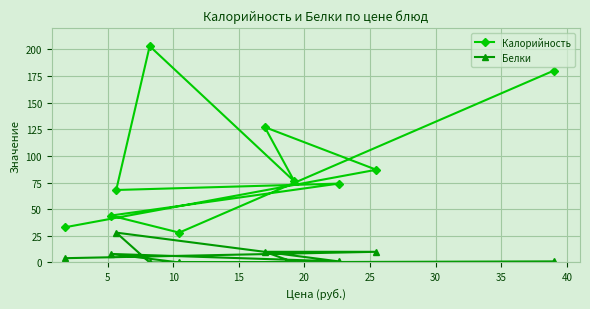

List the series in order of their peak value, lowest first.

Белки, Калорийность